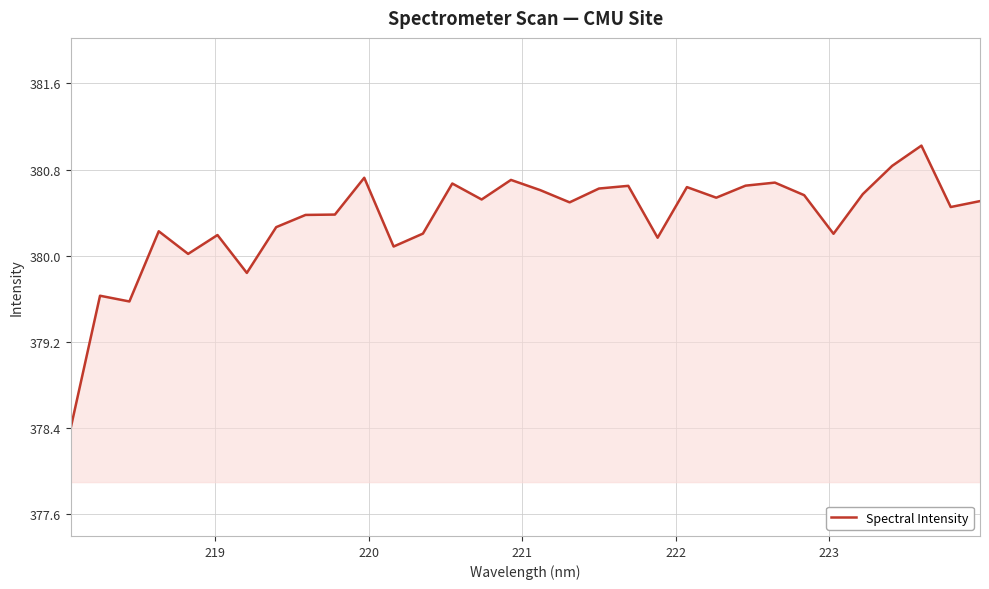

What is the difference between the maximum and minimum values?

2.6